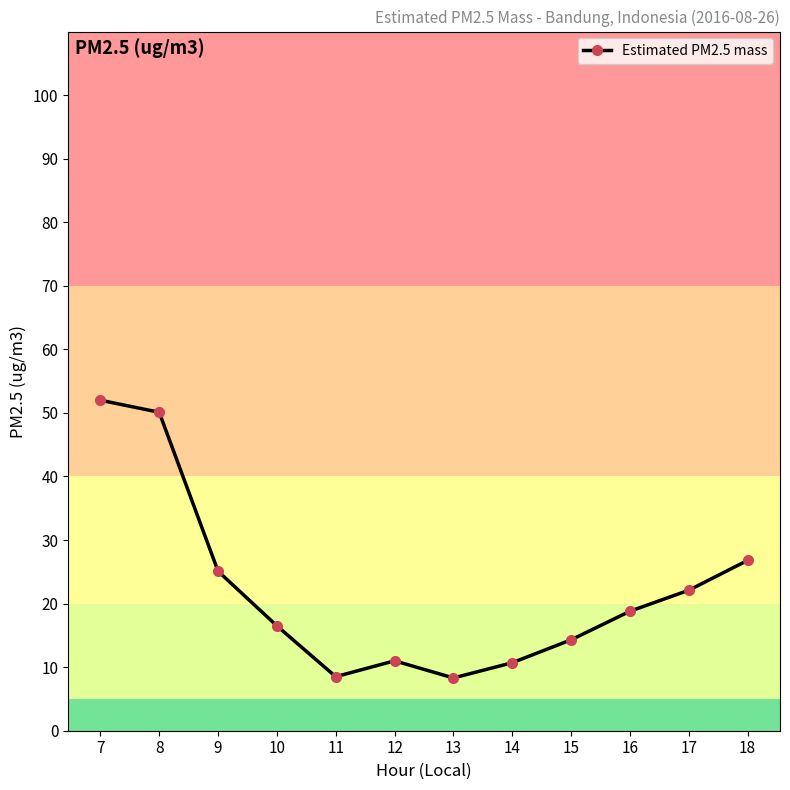

How many interior local valleys (lower than both neighbors) does the data have?

2